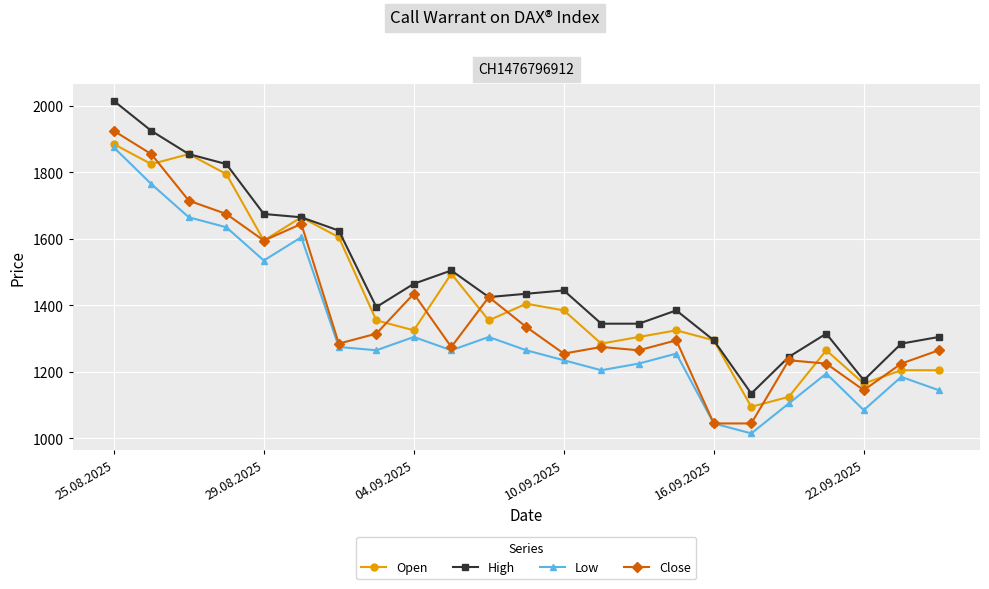

What is the value of the Close point at the 15th from the left?

1265